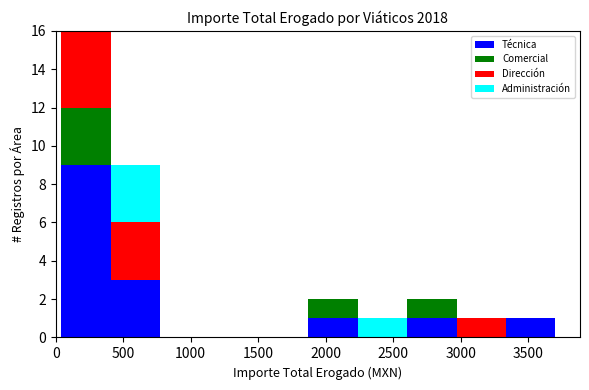

Reading left to right, transcribe this chart: for each stacked bar, give the range it covers on the x-axis and its total height. Neither the bar edges nor the heights are printed on the chart, so give them approximately, as read against the axes.

50 to 400: 16
400 to 750: 9
750 to 1150: 0
1150 to 1500: 0
1500 to 1850: 0
1850 to 2250: 2
2250 to 2600: 1
2600 to 2950: 2
2950 to 3350: 1
3350 to 3700: 1